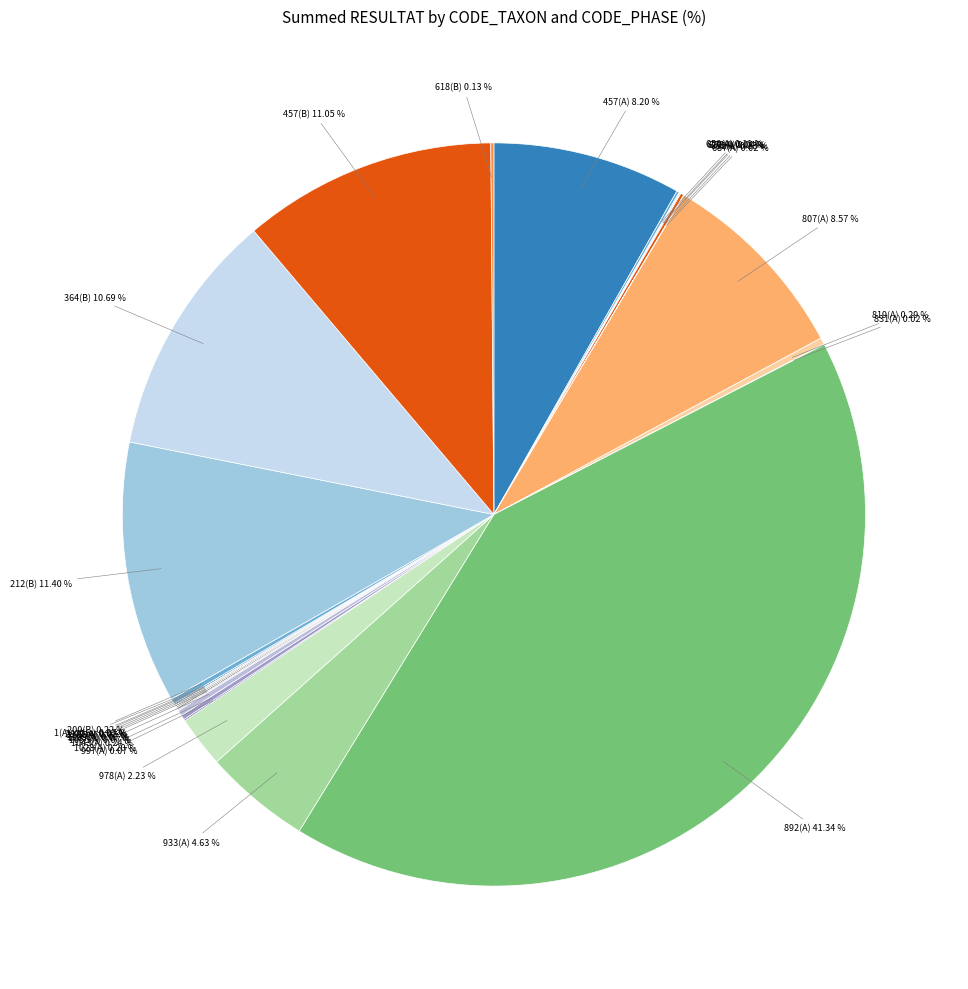

Does 212(B) represent more than half of the total?

No